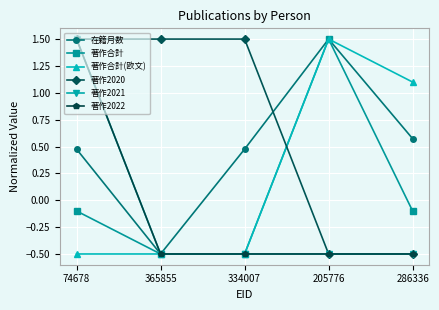

Is this an area chart (filled region under the line)?

No